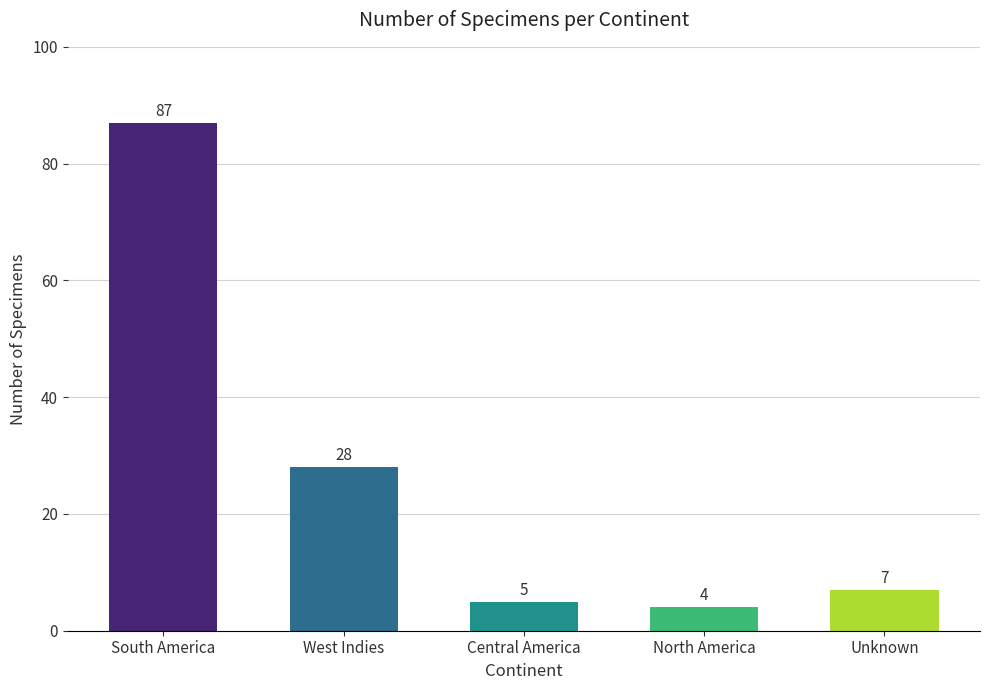

Are the bars horizontal?

No